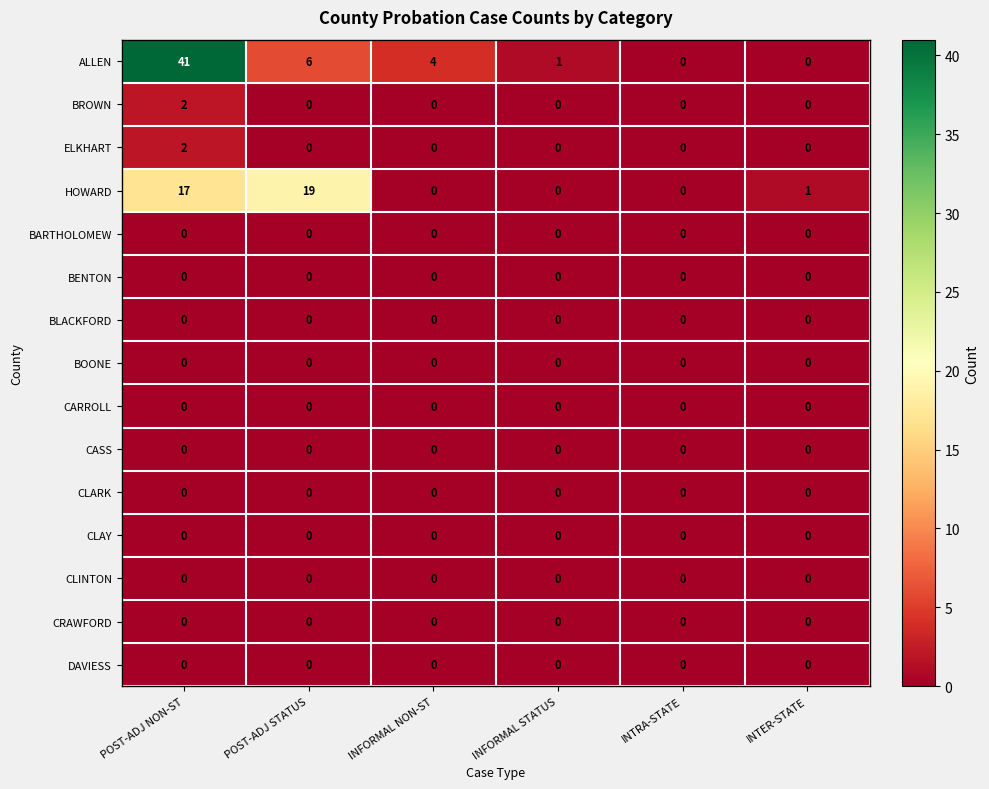

The CLAY series shows 0 at POST-ADJ NON-ST. True or false?

True